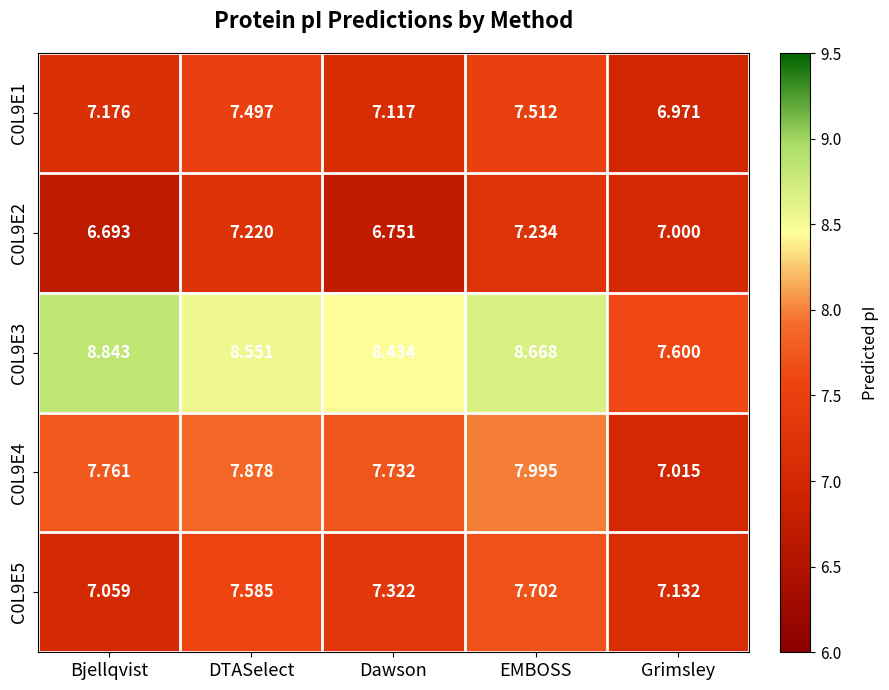

Count the number of categories in the chart.

5